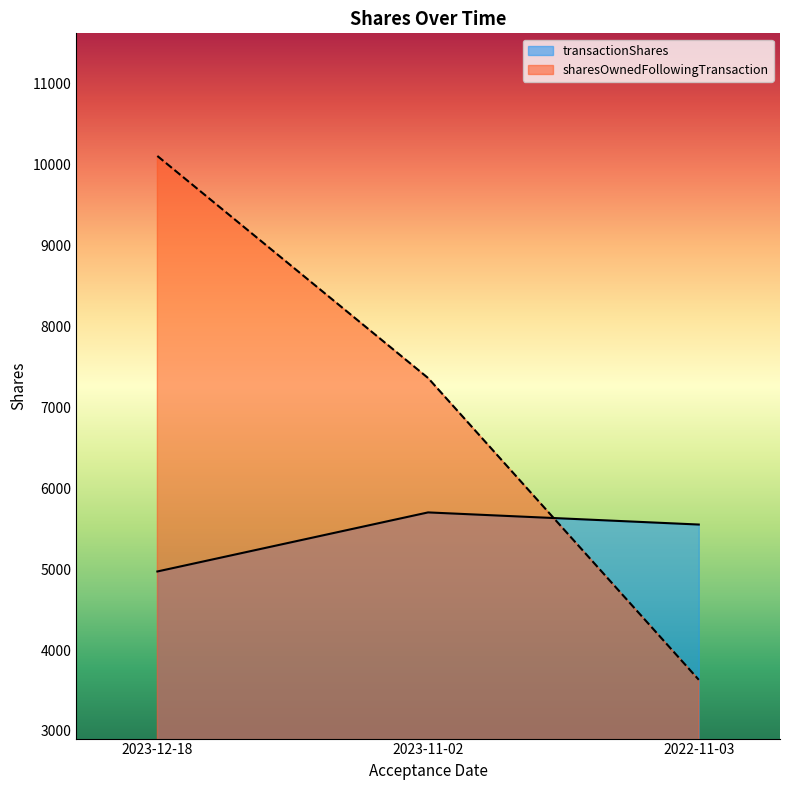

Which series has the largest total across all categories?

sharesOwnedFollowingTransaction